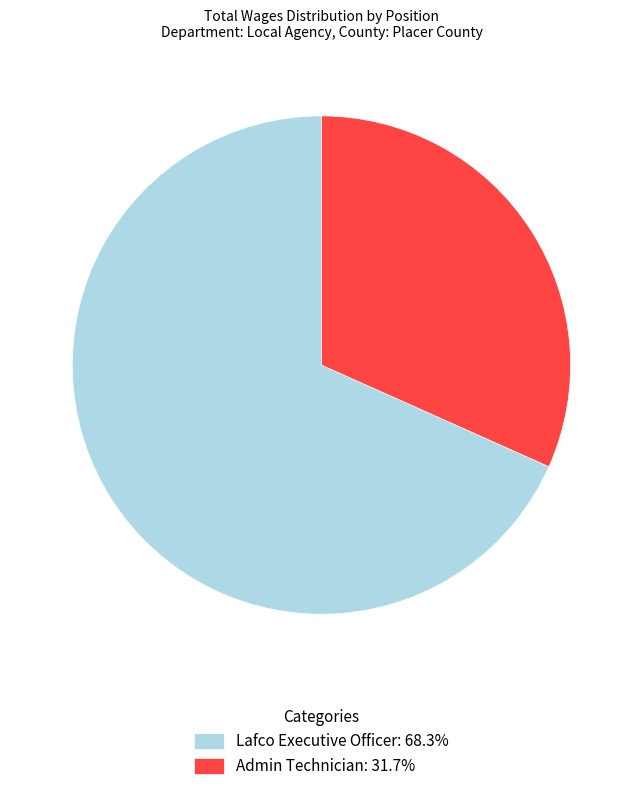

Do Admin Technician: 31.7% and Lafco Executive Officer: 68.3% together represent more than half of the pie?

Yes